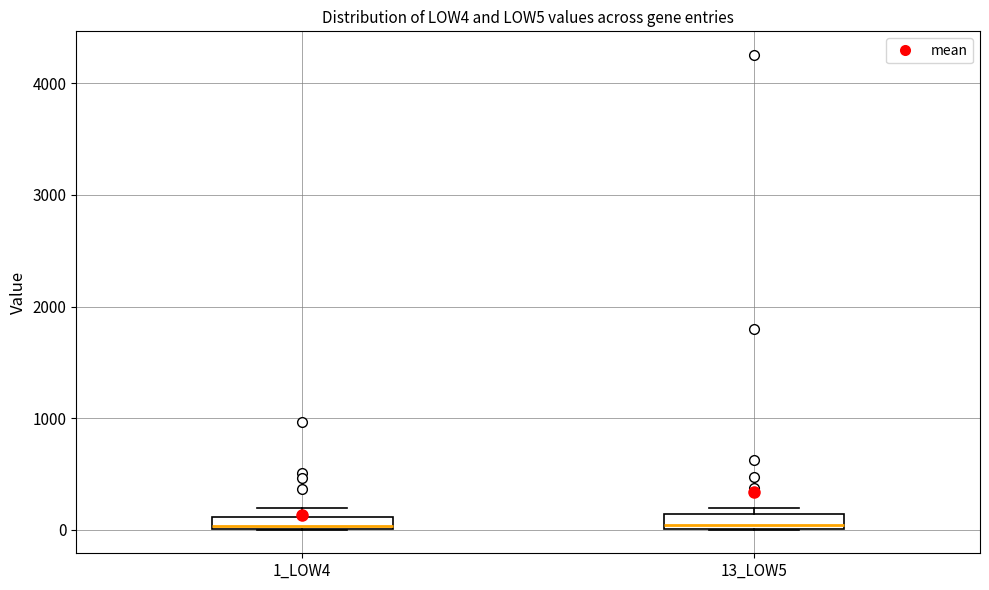

Where is the upper edge of the box for 13_LOW5 on the y-axis? The values are not printed on the chart, so give them approximately, as read against the axis.

100